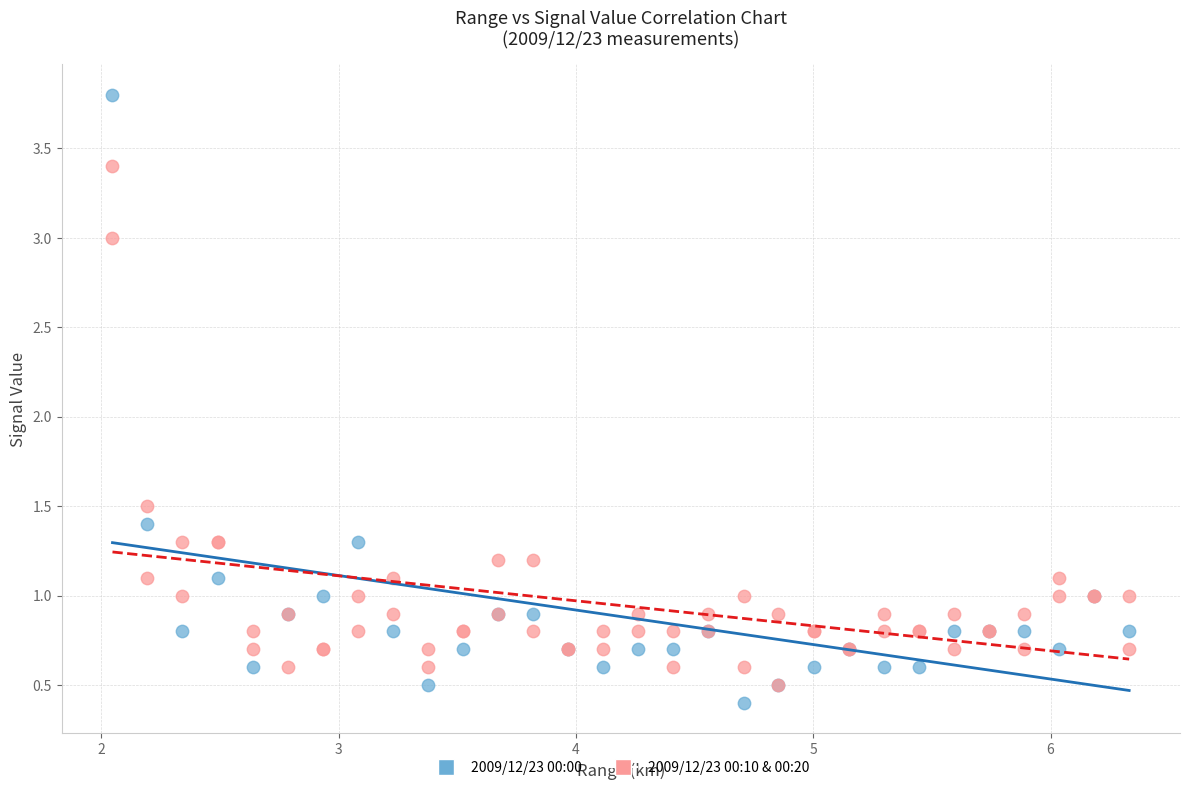

Which series has the largest Y range (max minus min)?

2009/12/23 00:00